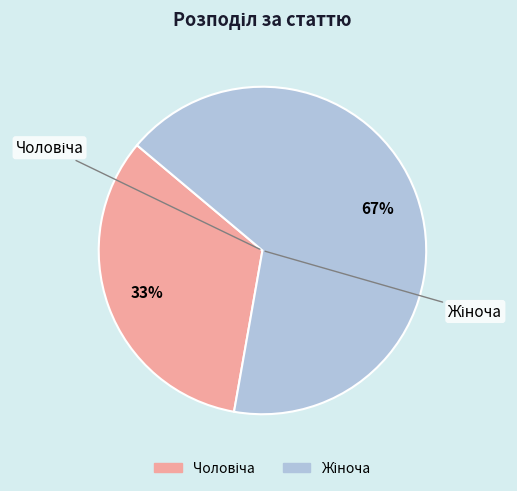

Does any single category account for the majority?

Yes